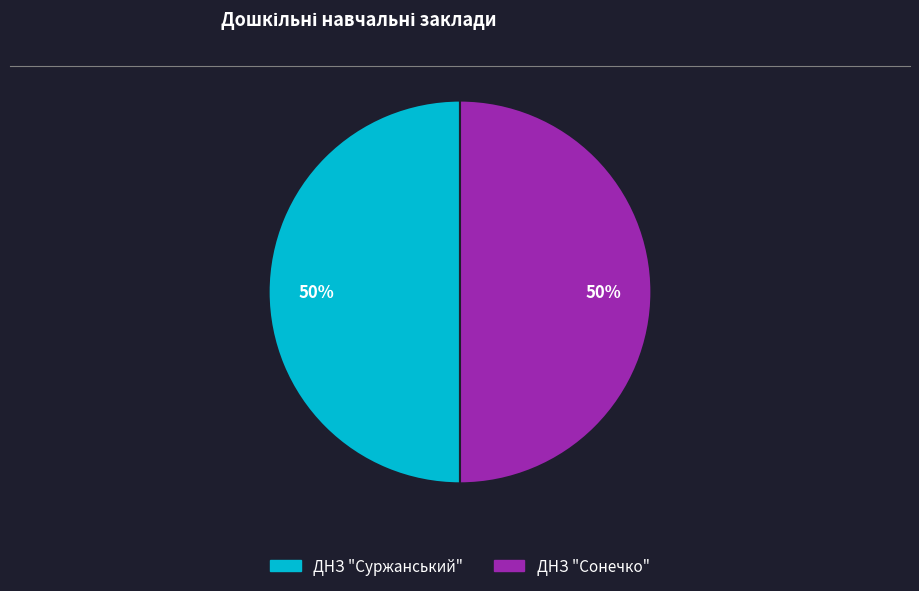

The ДНЗ "Суржанський" slice represents 50% of the pie. True or false?

True